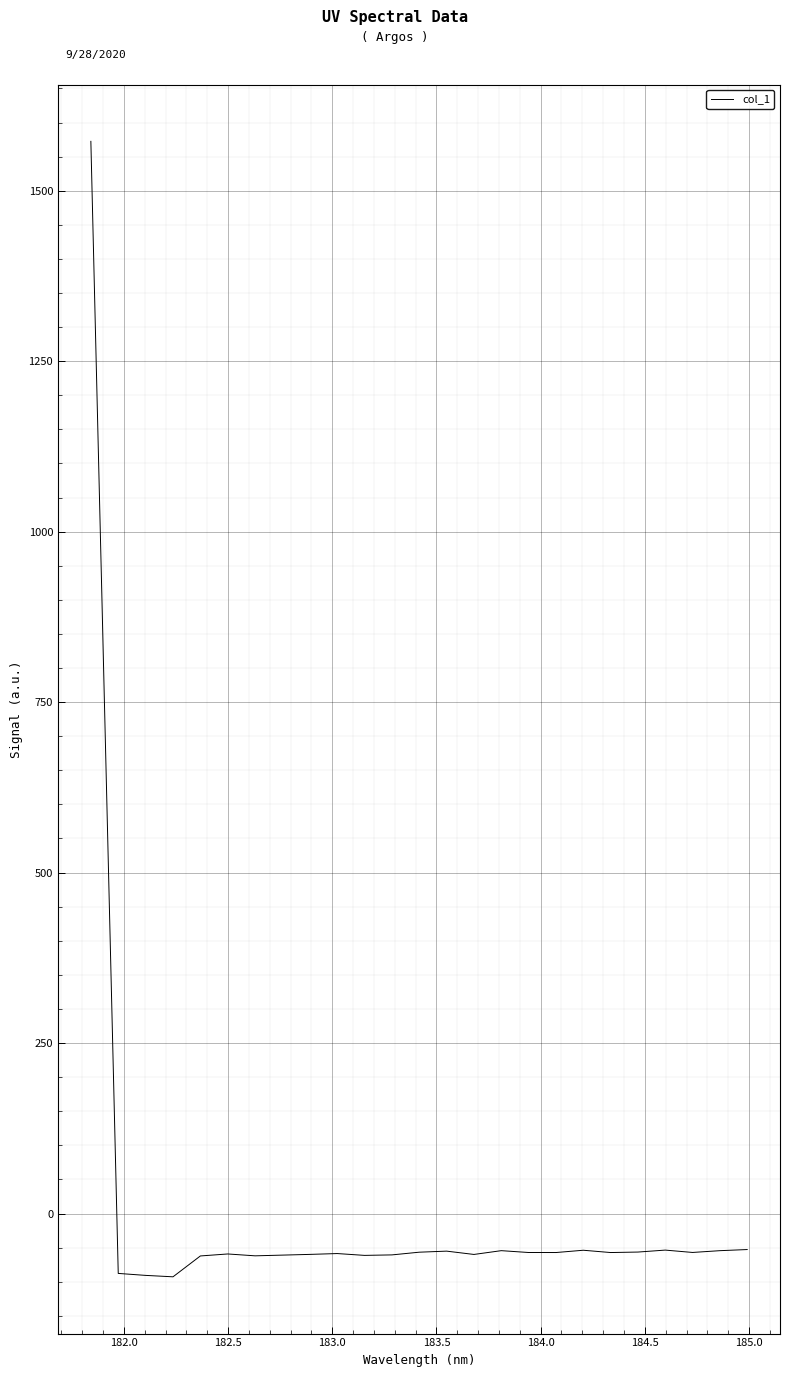

What is the maximum value shown in the chart?

1572.4